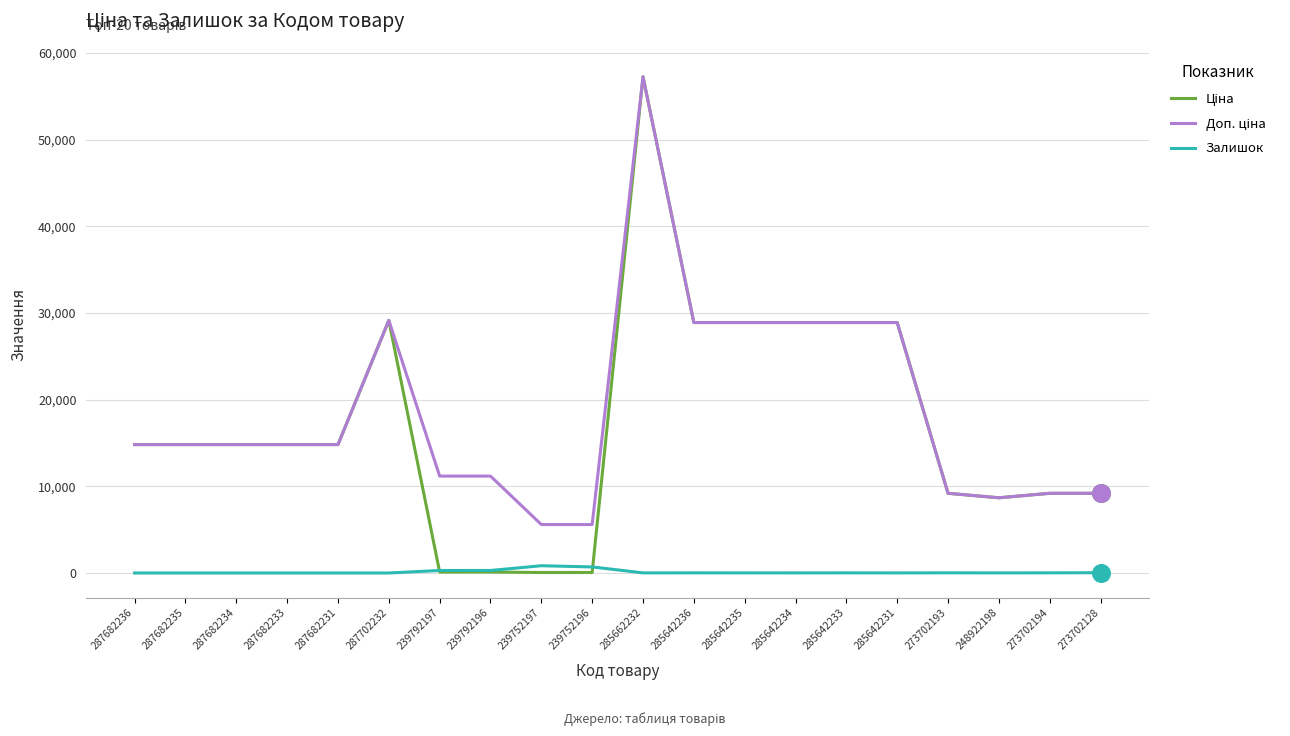

What is the maximum value shown in the chart?

57258.0